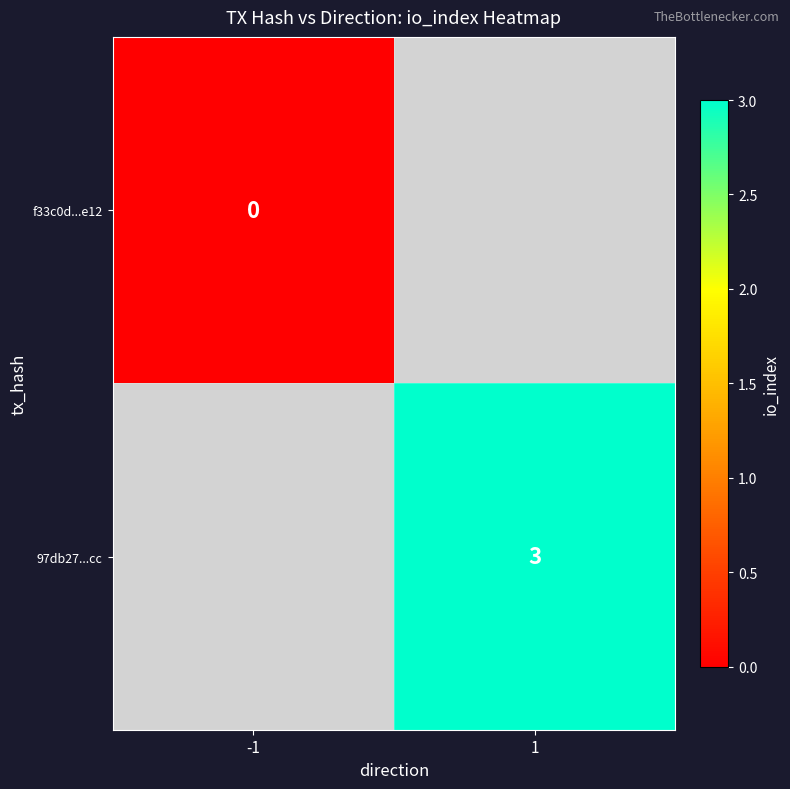

True or false: 97db27...cc has a value of 3 at 1.

True